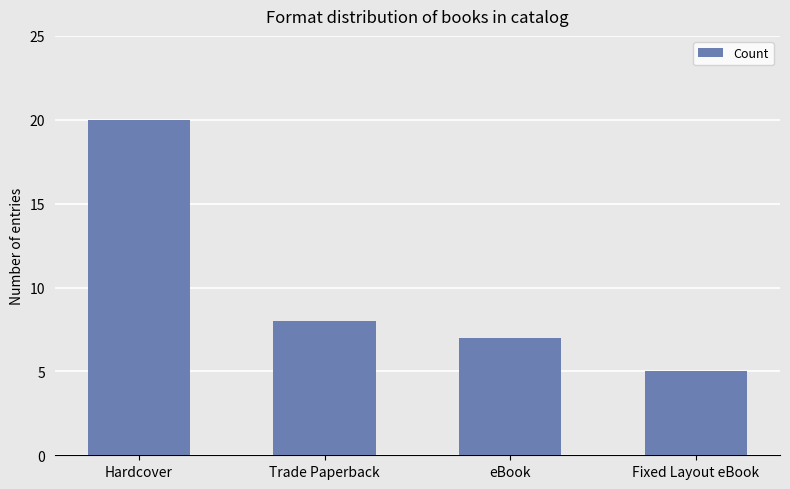

Count the number of data series in this chart.

1